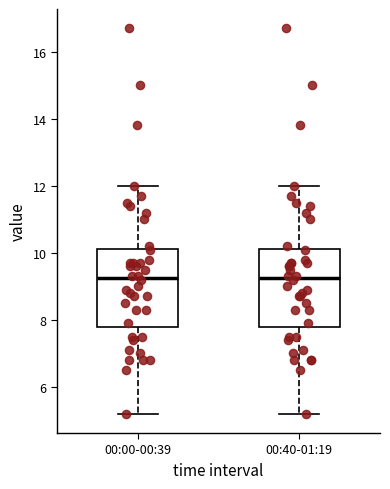

Where does the lower whisker of the box for 00:00-00:39 end on the y-axis? The values are not printed on the chart, so give them approximately, as read against the axis.

5.2